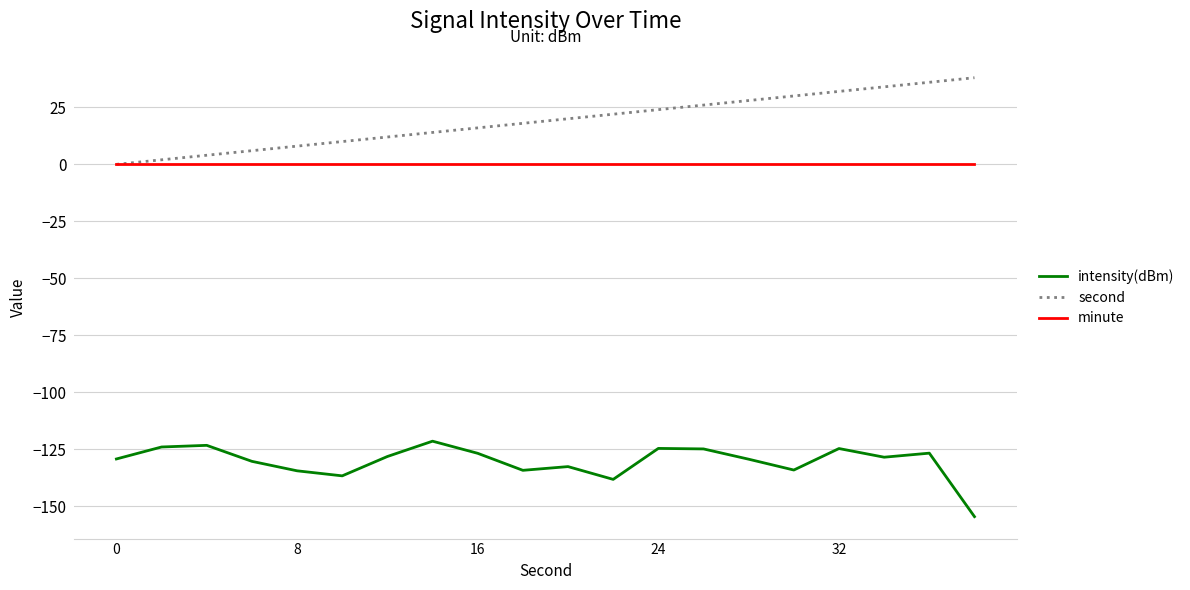

What is the minimum value shown in the chart?

-154.5